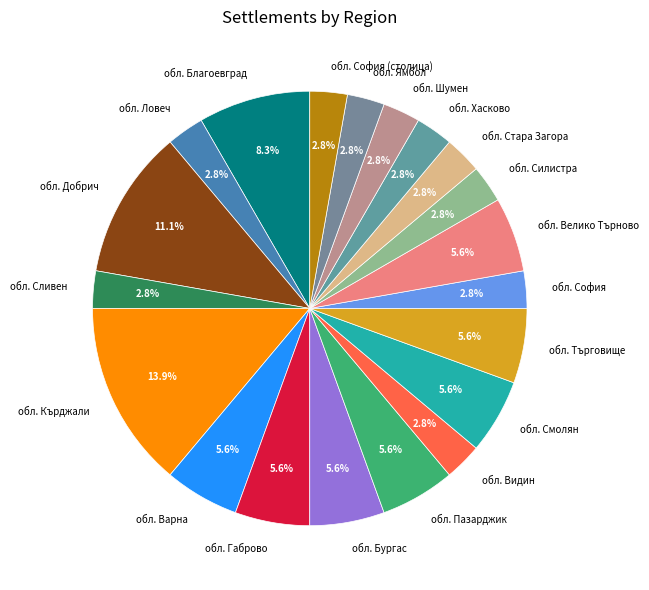

What percentage do обл. Силистра and обл. Ямбол together represent?

5.6%